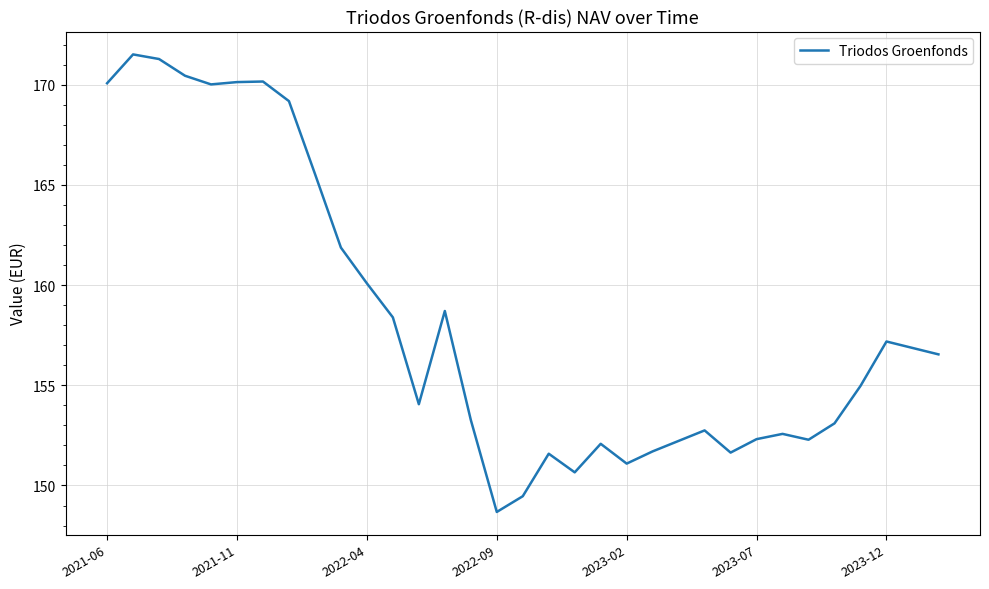

What is the greatest value displayed?

171.5